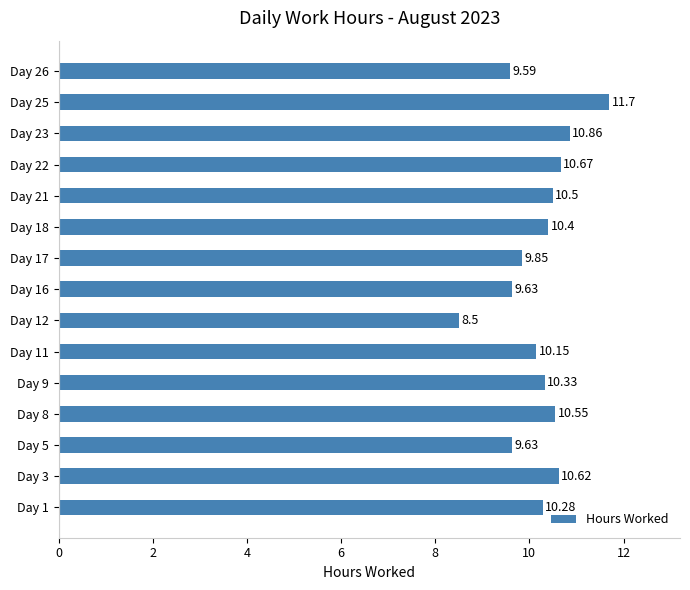

What is the difference between the values at Day 3 and Day 16?

1.0